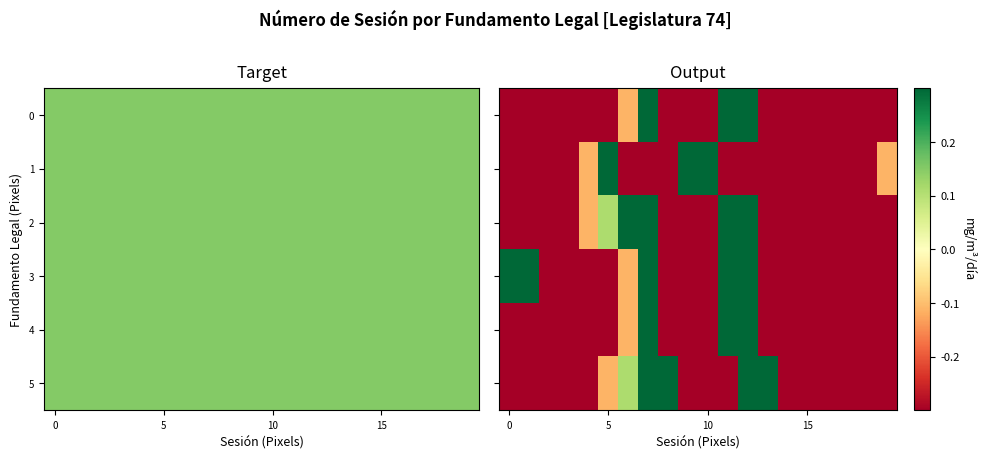

At which category is the sum across all series the highest?

12